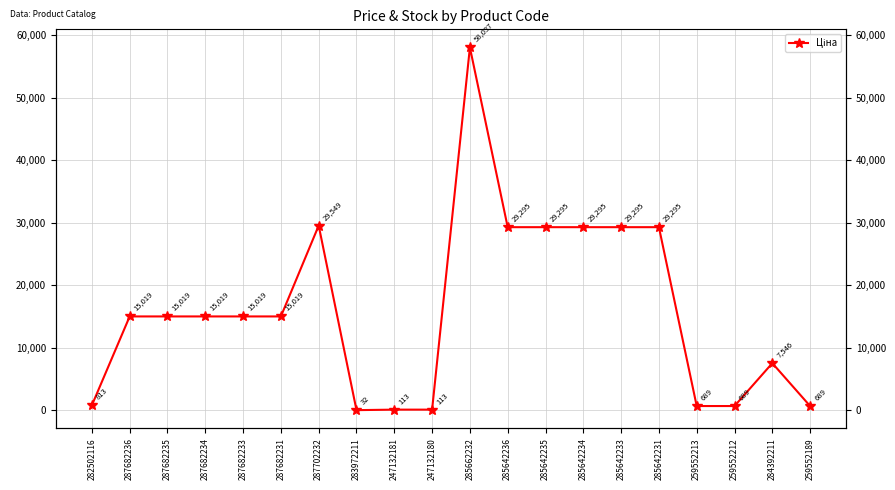

What is the label of the 18th point from the left?

259552212